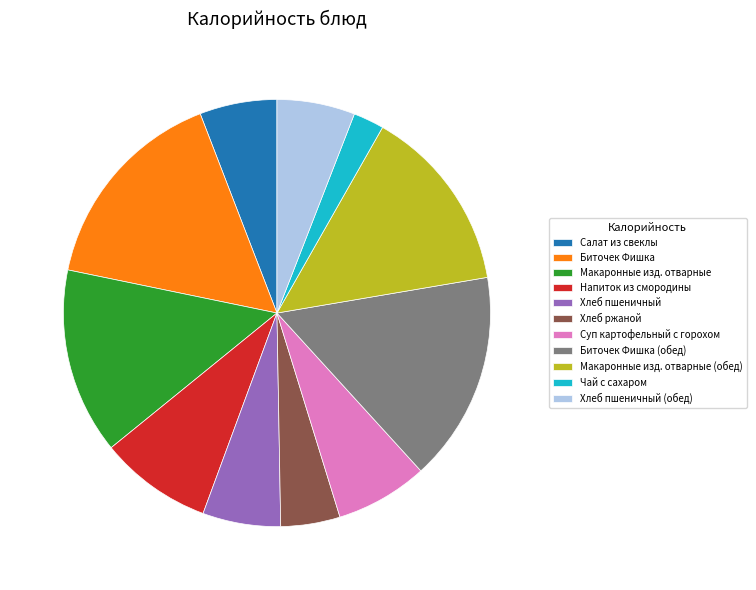

Which slice is the smallest?

Чай с сахаром